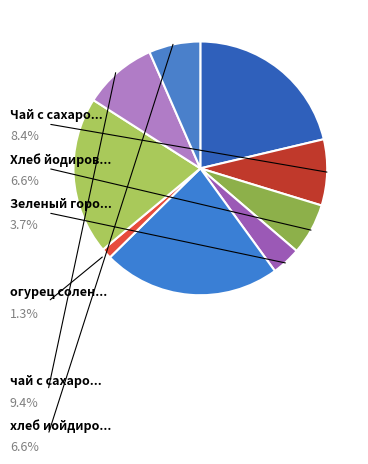

How many slices are in this pie chart?

9